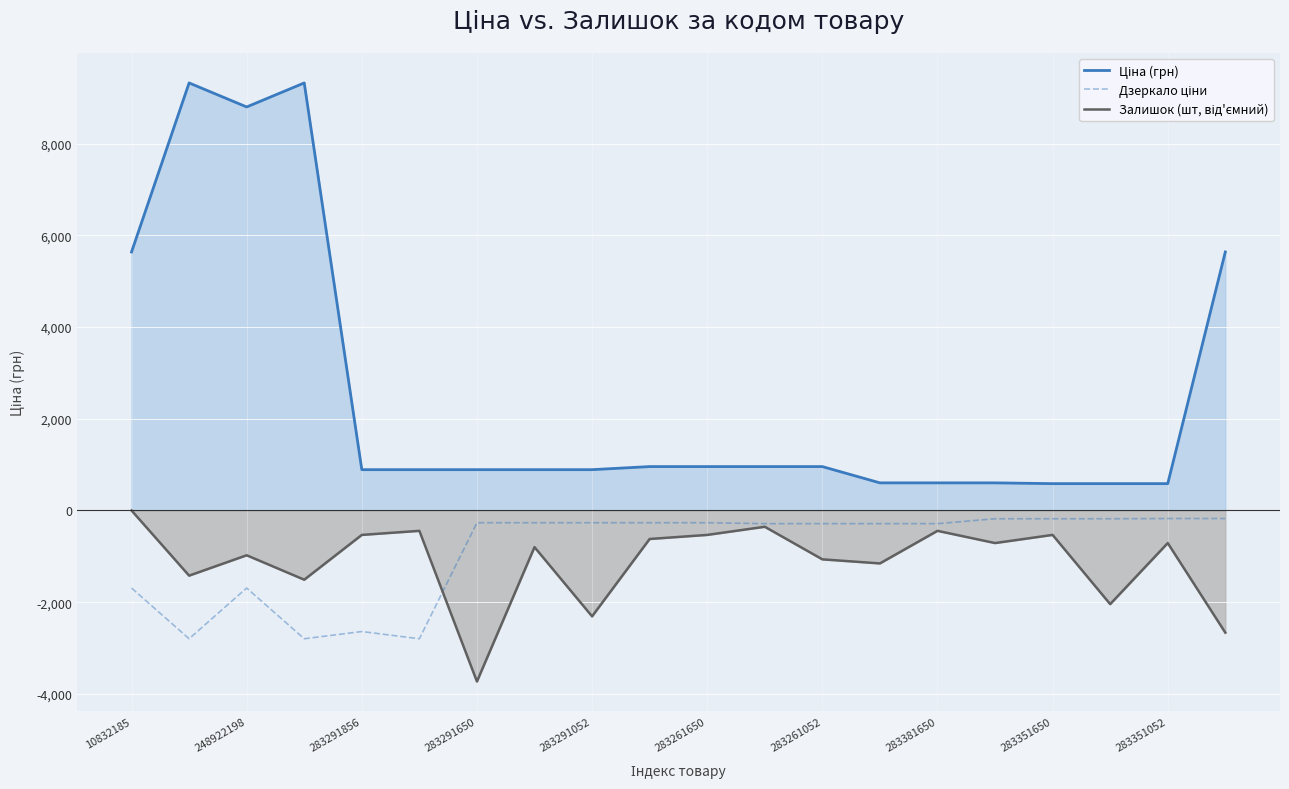

At which category is the sum across all series the highest?

248922198